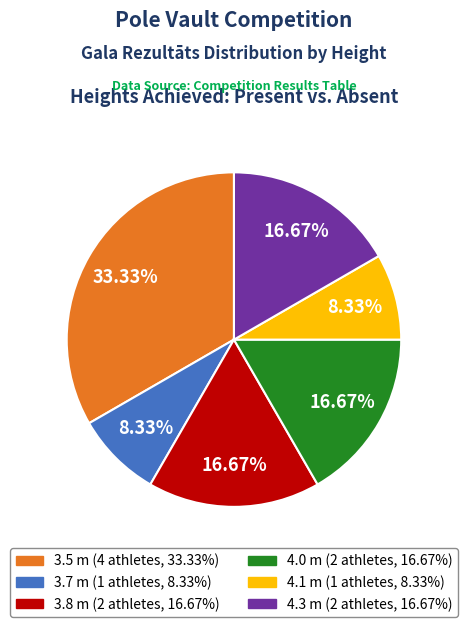

Is the sum of 4.3 m and 3.8 m greater than half?

No